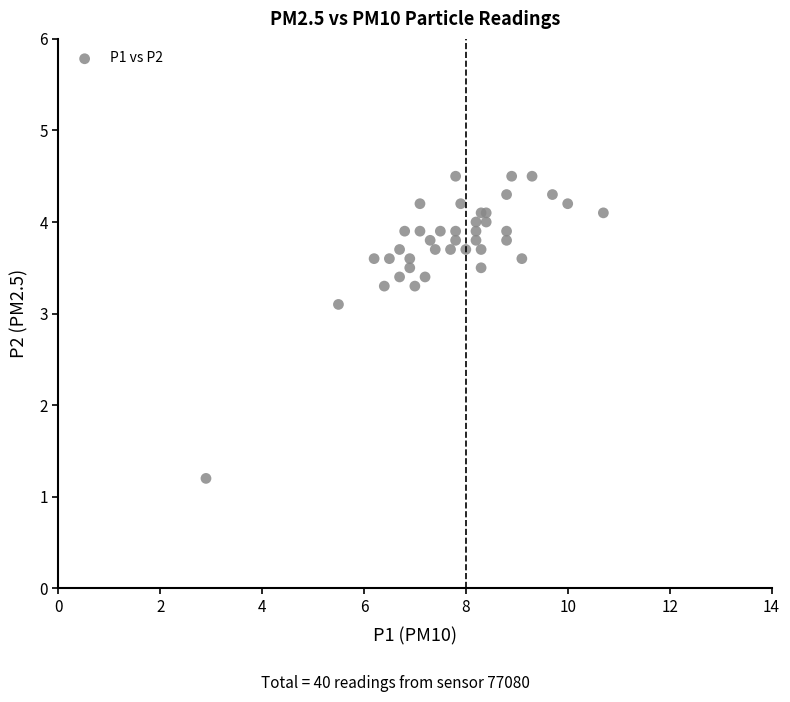

What Y value in the scatter plot is closest to 2?

1.2